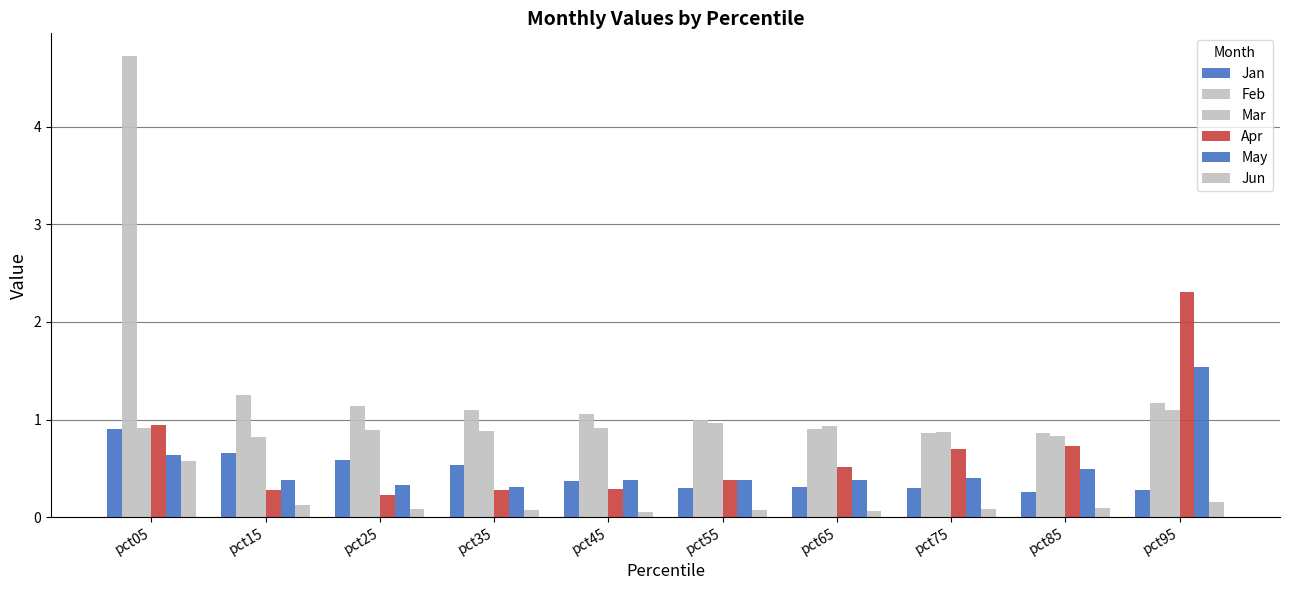

What is the value of the May bar at the 6th from the left?

0.4